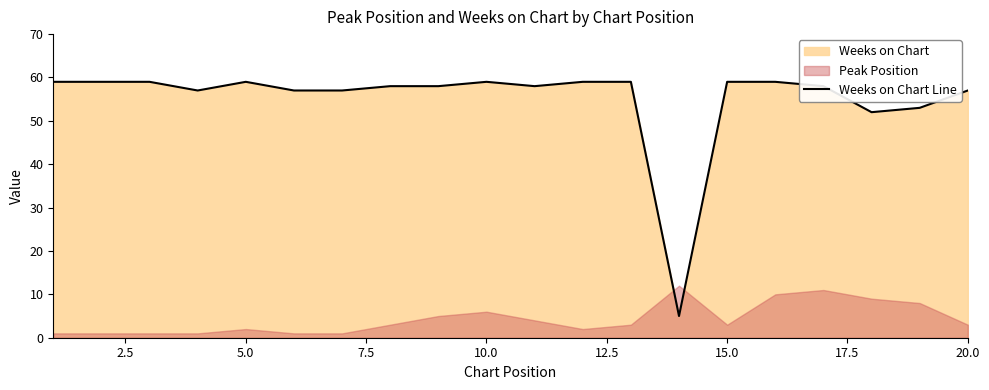

The value of Weeks on Chart Line at 15.0 is 22. True or false?

False